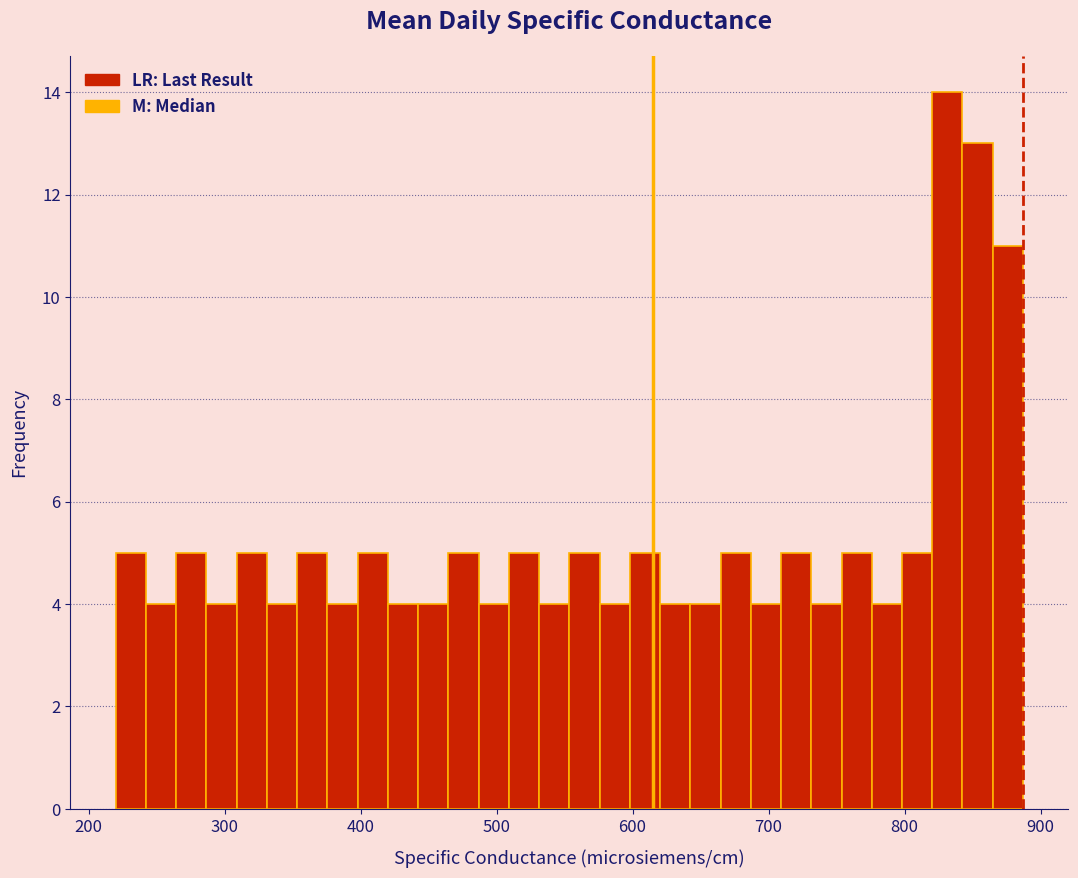

Around what value on the x-axis is the tallest bar? Give the approximate position of its centre, as read against the axis.

830